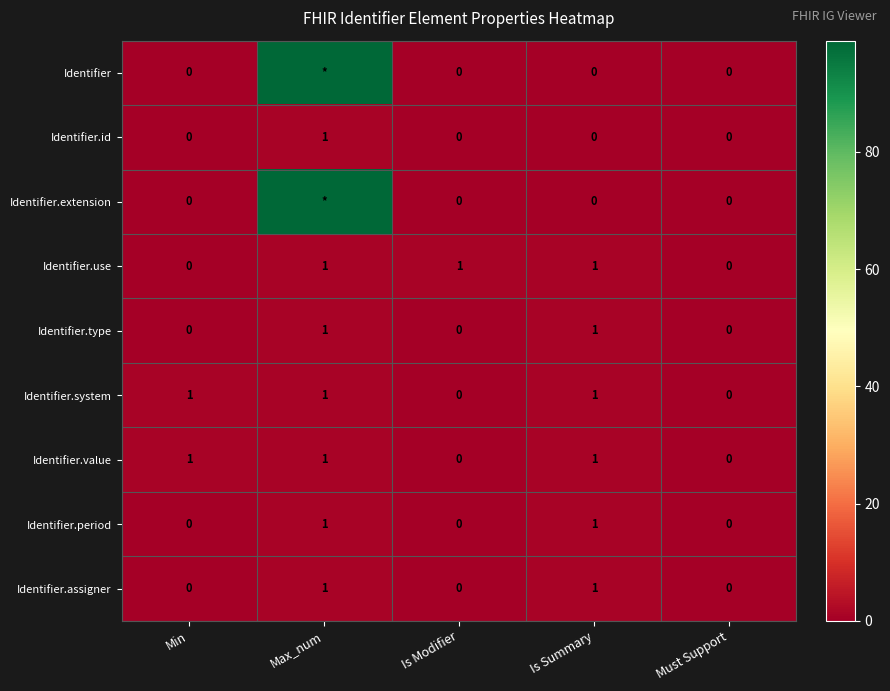

Is it true that Identifier.assigner equals 1 at Max_num?

True